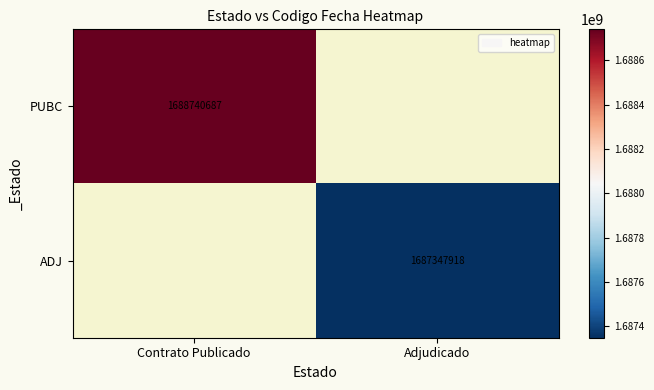

Is it true that ADJ equals 792731633 at Adjudicado?

False